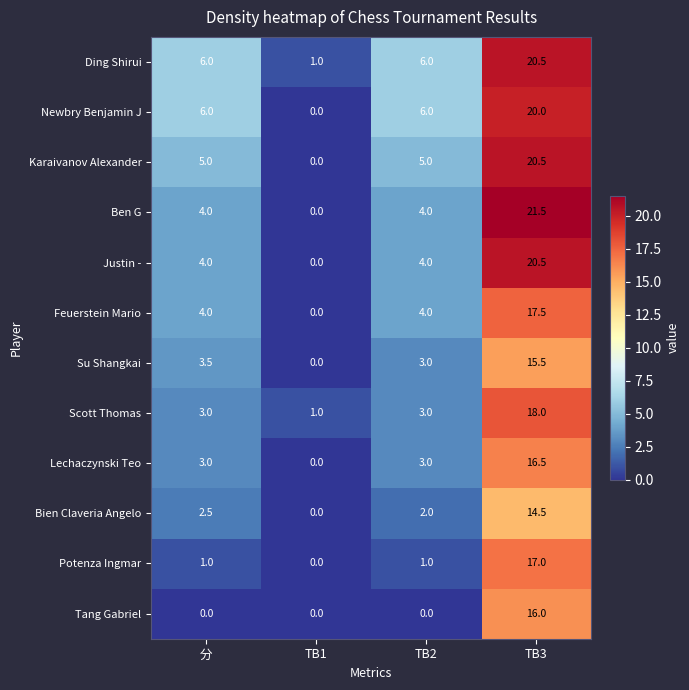

Which series changed the most between TB1 and TB3?

Ben G